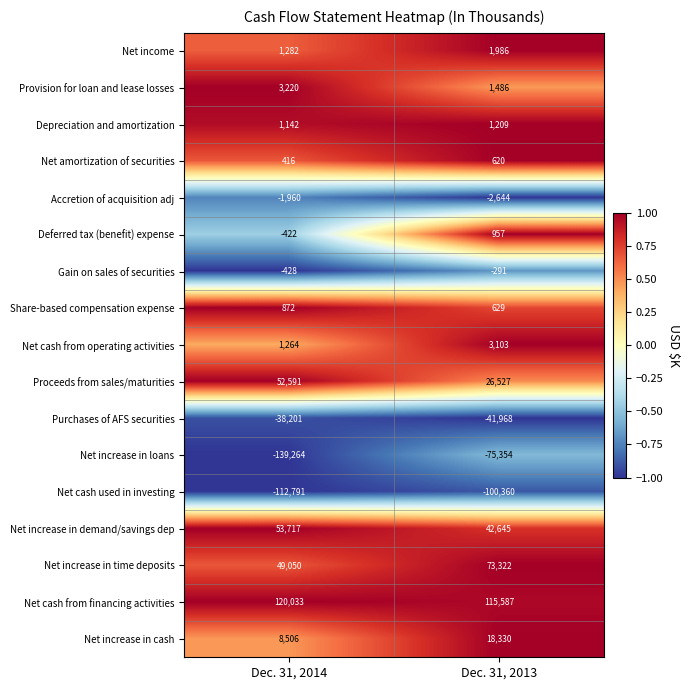

Which series has the largest range (max minus min)?

Net increase in loans